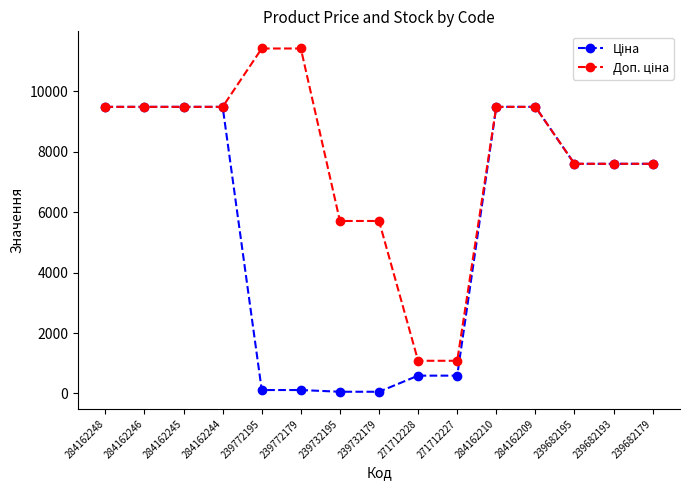

What is the greatest value displayed?

11410.0